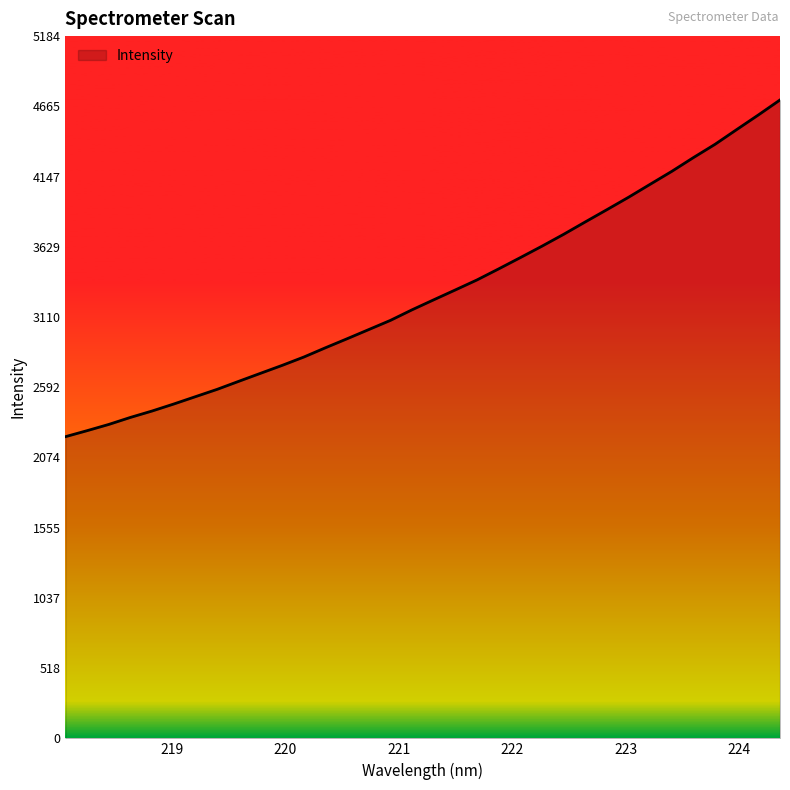

What is the greatest value displayed?

4712.5